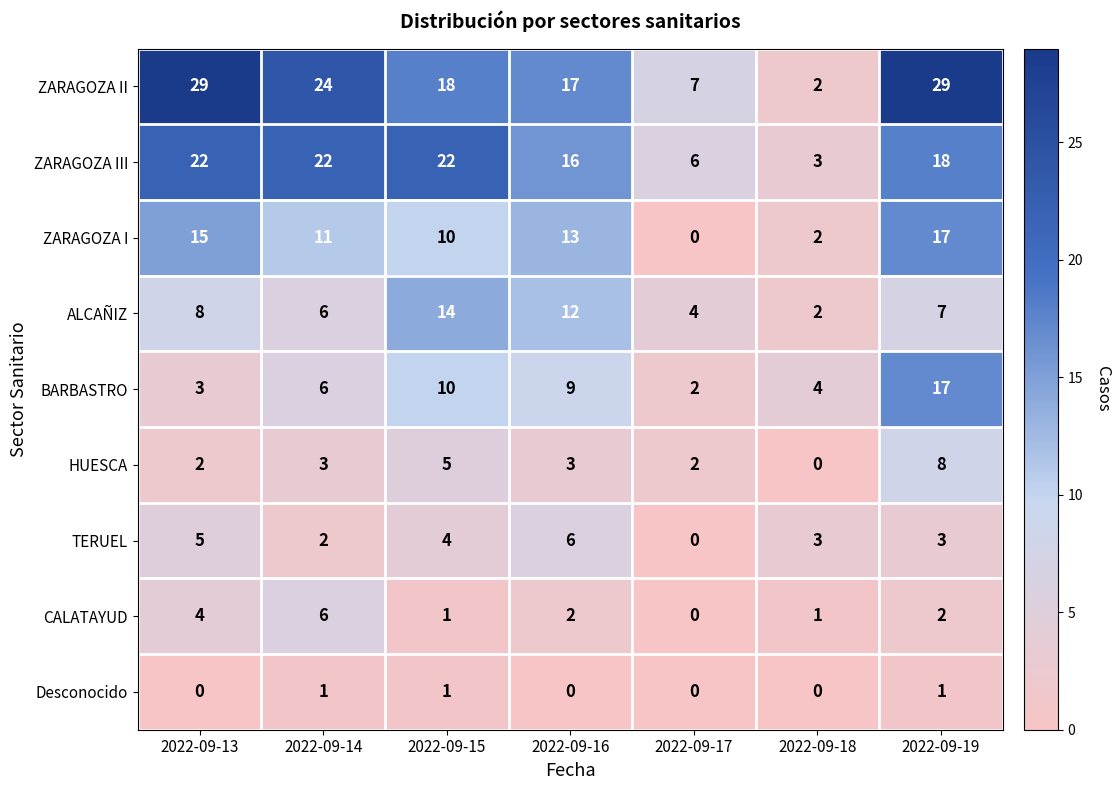

Rank the categories by ALCAÑIZ value from lowest to highest.

2022-09-18, 2022-09-17, 2022-09-14, 2022-09-19, 2022-09-13, 2022-09-16, 2022-09-15